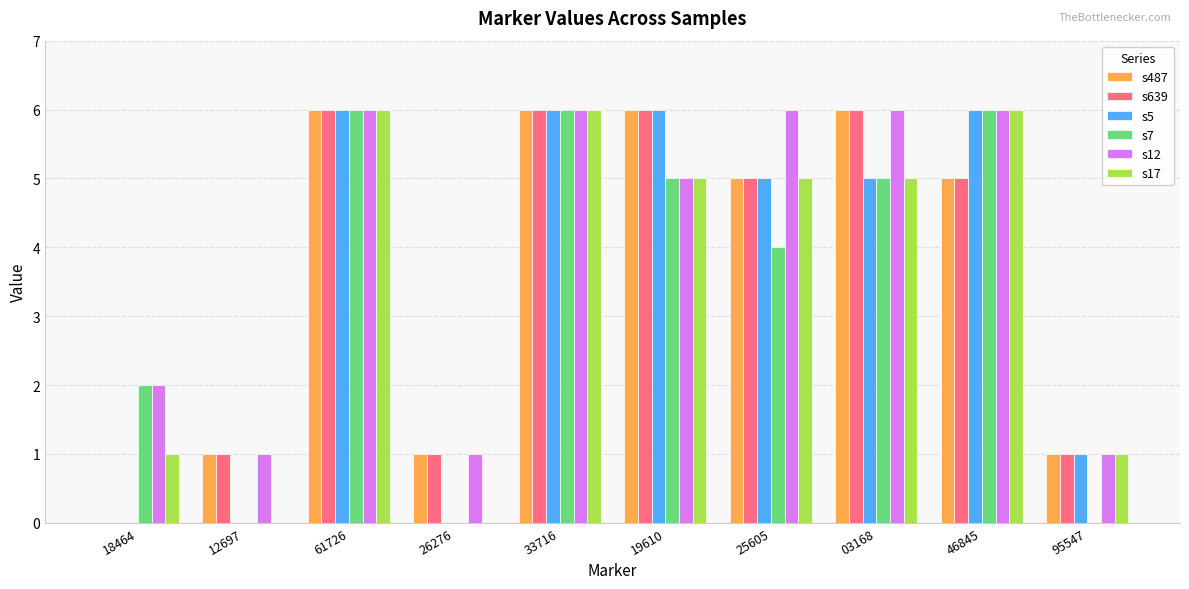

Reading right to left, what are all the values shown in this chart?

s487: 1	5	6	5	6	6	1	6	1	0
s639: 1	5	6	5	6	6	1	6	1	0
s5: 1	6	5	5	6	6	0	6	0	0
s7: 0	6	5	4	5	6	0	6	0	2
s12: 1	6	6	6	5	6	1	6	1	2
s17: 1	6	5	5	5	6	0	6	0	1